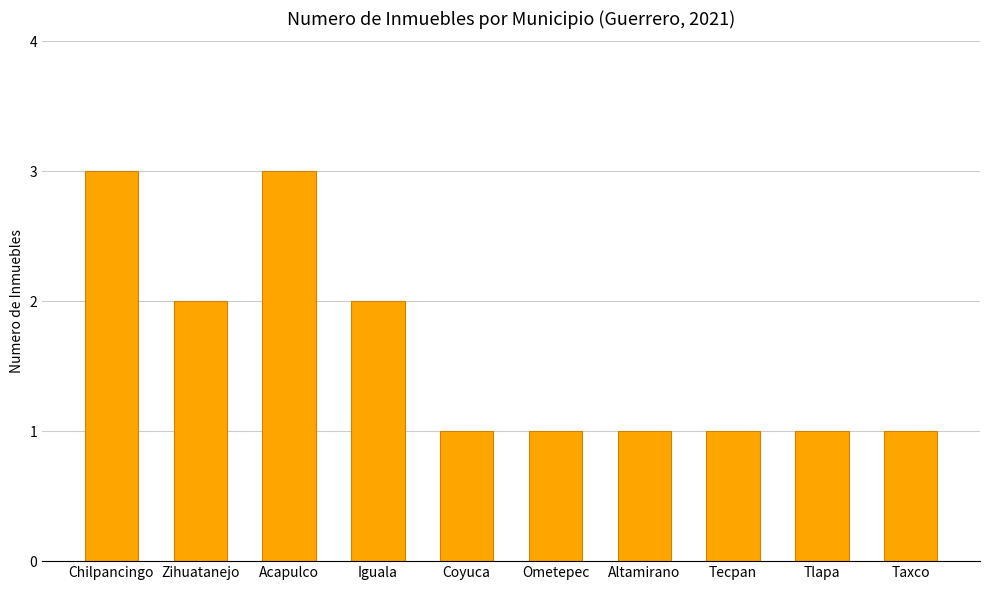

Reading left to right, list all the values displayed in this chart.

3	2	3	2	1	1	1	1	1	1